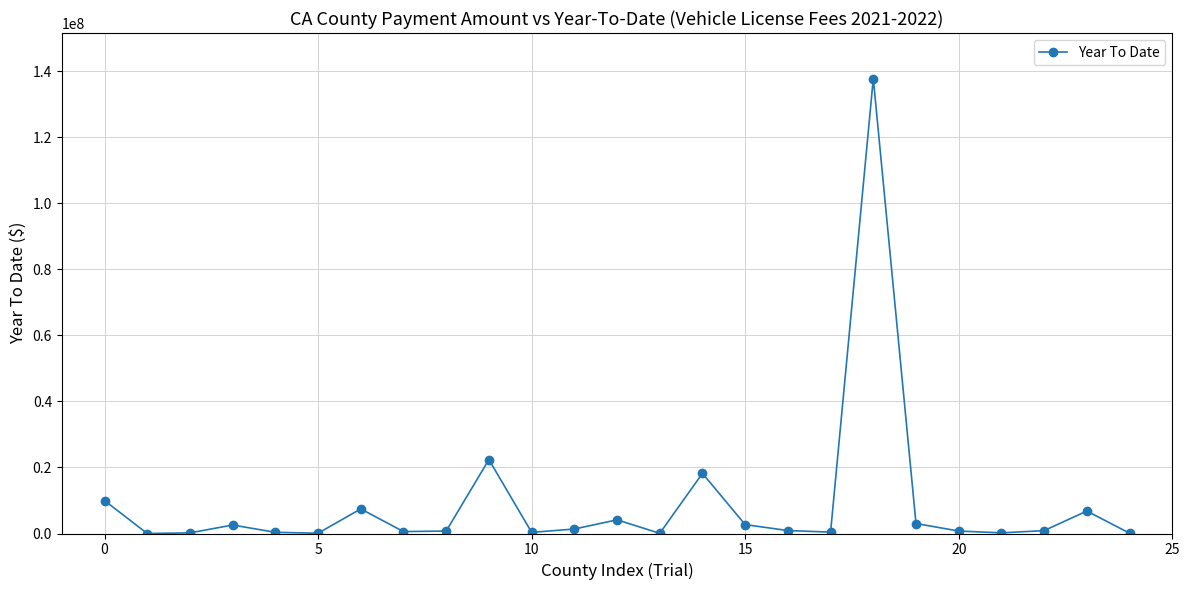

What is the difference between the maximum and minimum values?

137827540.8